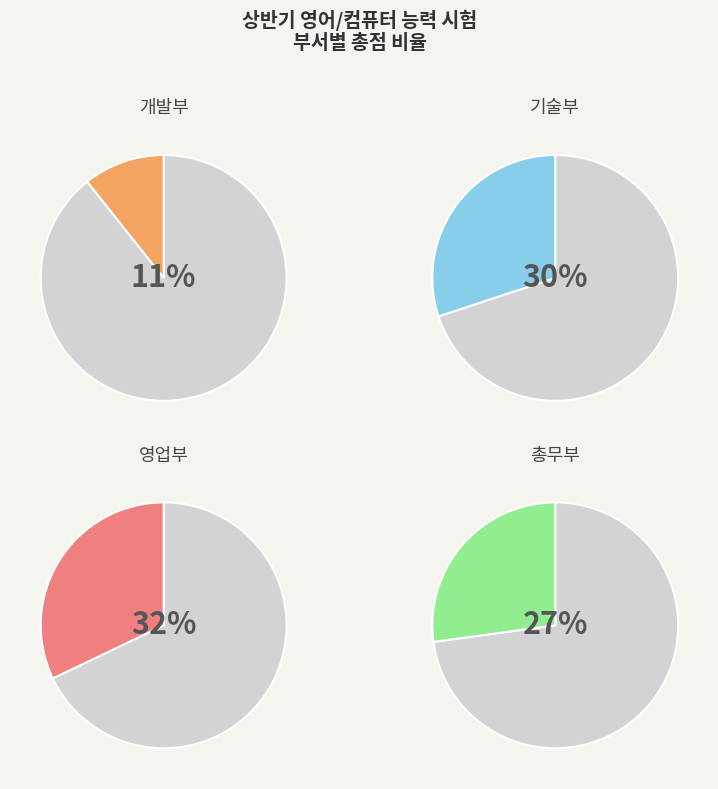

What is the total percentage of 총무부 and 개발부?

37.8%